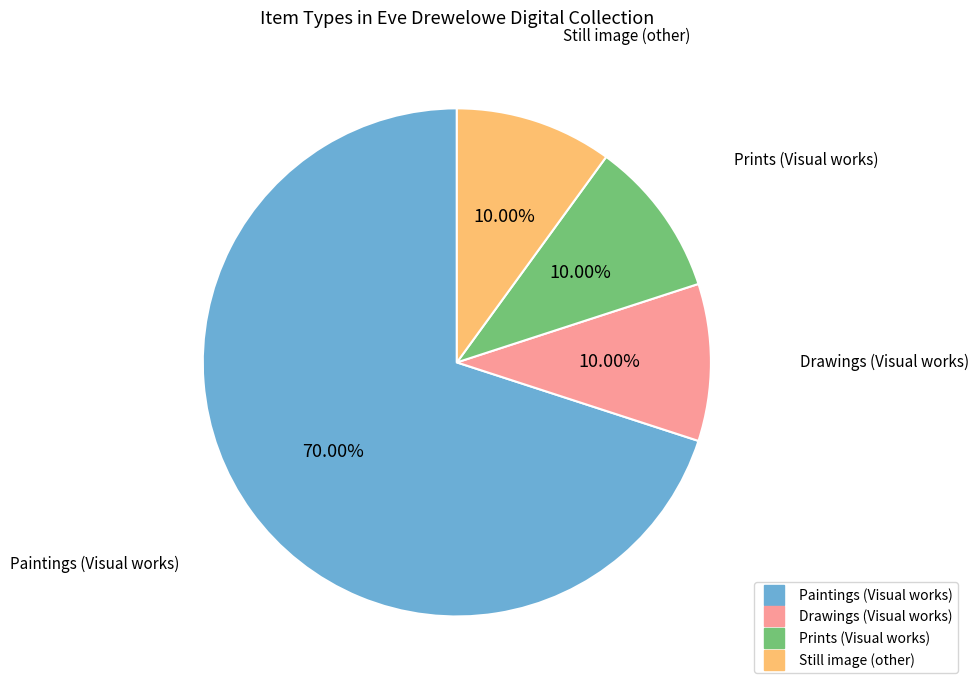

Is it true that Prints (Visual works) is 10% of the pie?

True